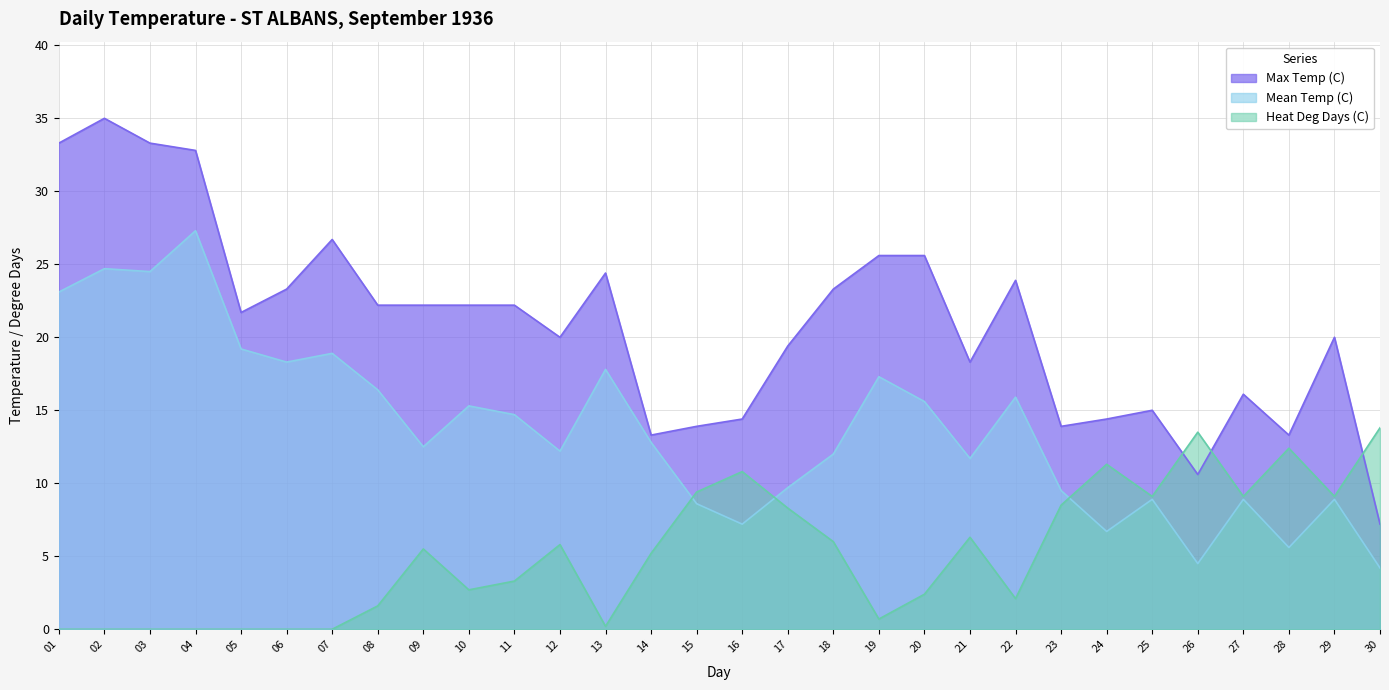

Is the value of Mean Temp (C) at 21 greater than the value of Max Temp (C) at 04?

No